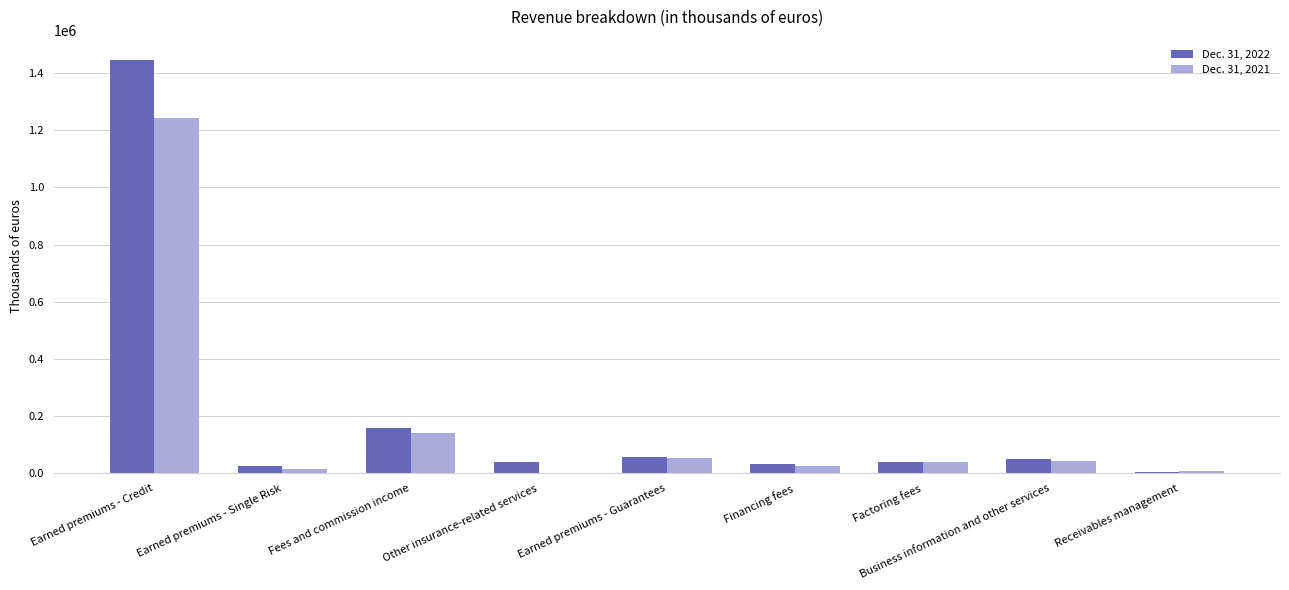

At which category is the sum across all series the highest?

Earned premiums - Credit